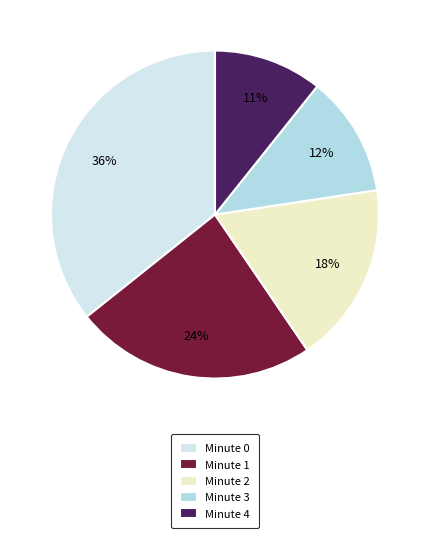

To the nearest percent, what is the combined percentage of Minute 3 and Minute 4?

23%